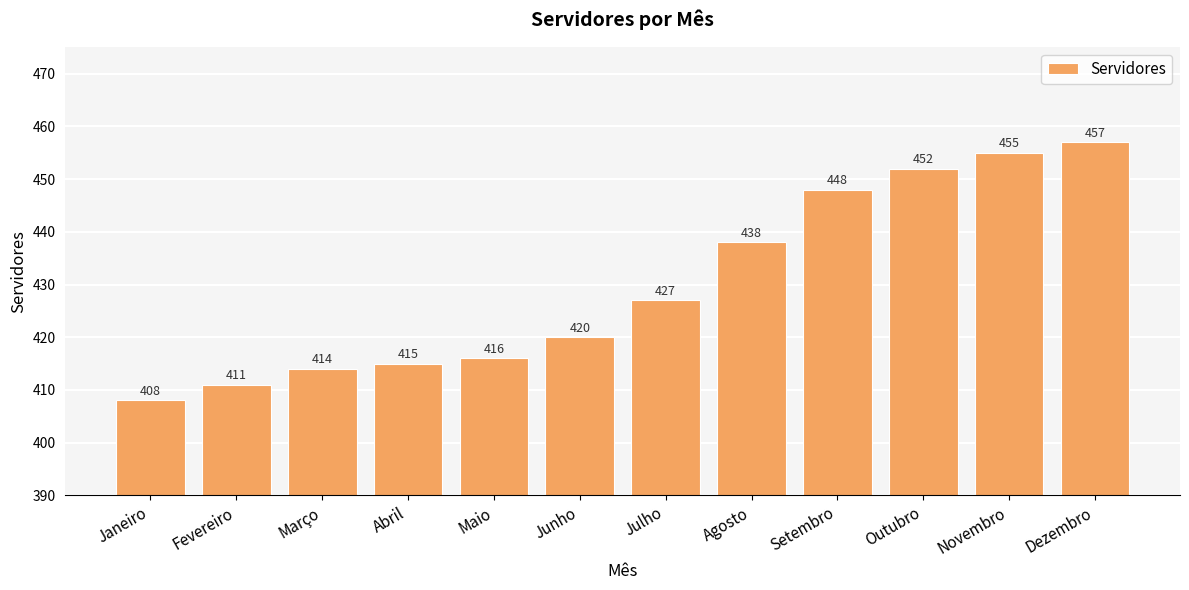

What is the label of the 10th bar from the right?

Março